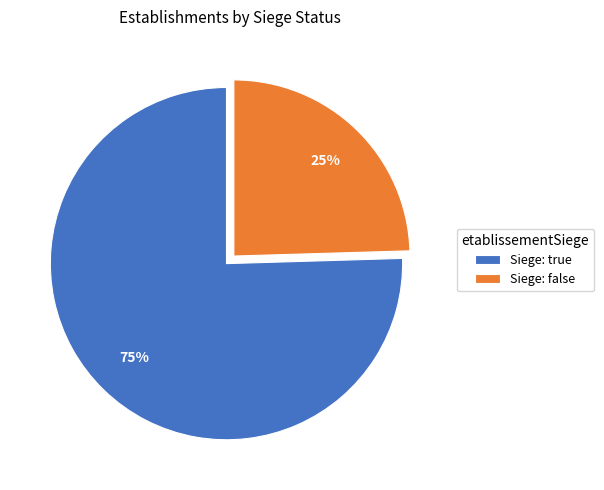

Is there any slice that represents more than half of the pie?

Yes